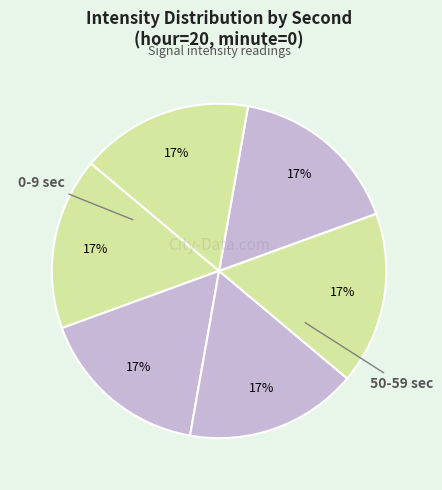

How many slices are in this pie chart?

6